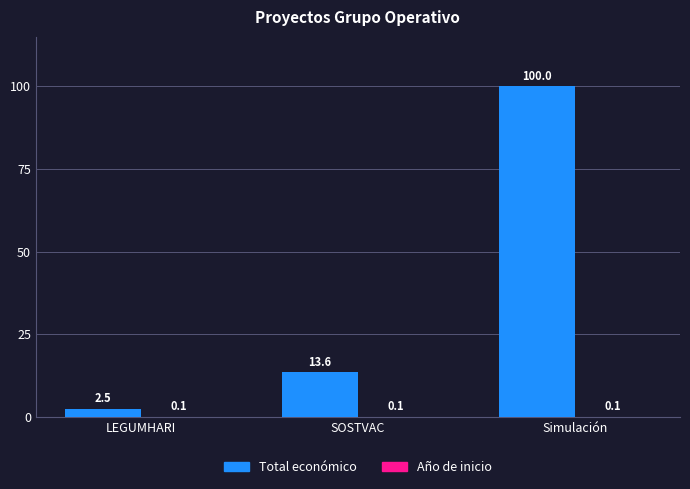

What is the sum of the Total económico values at LEGUMHARI and Simulación?

102.5